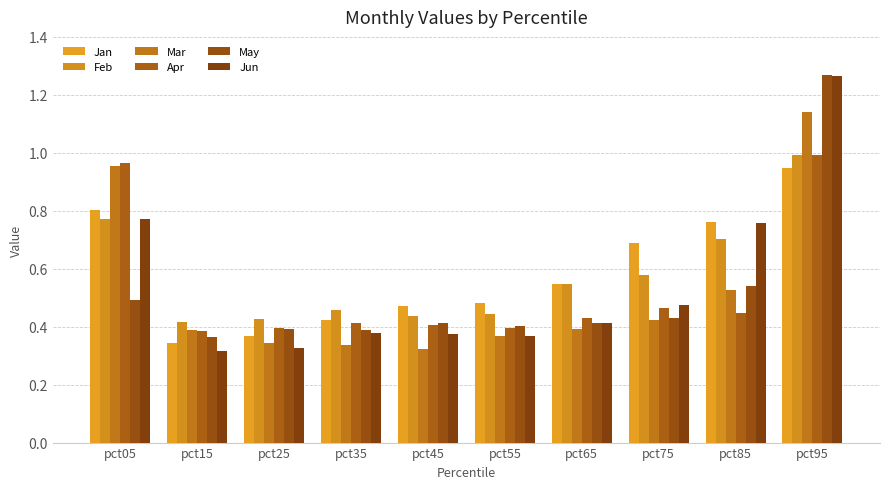

What is the average value of the Jun series?

0.5